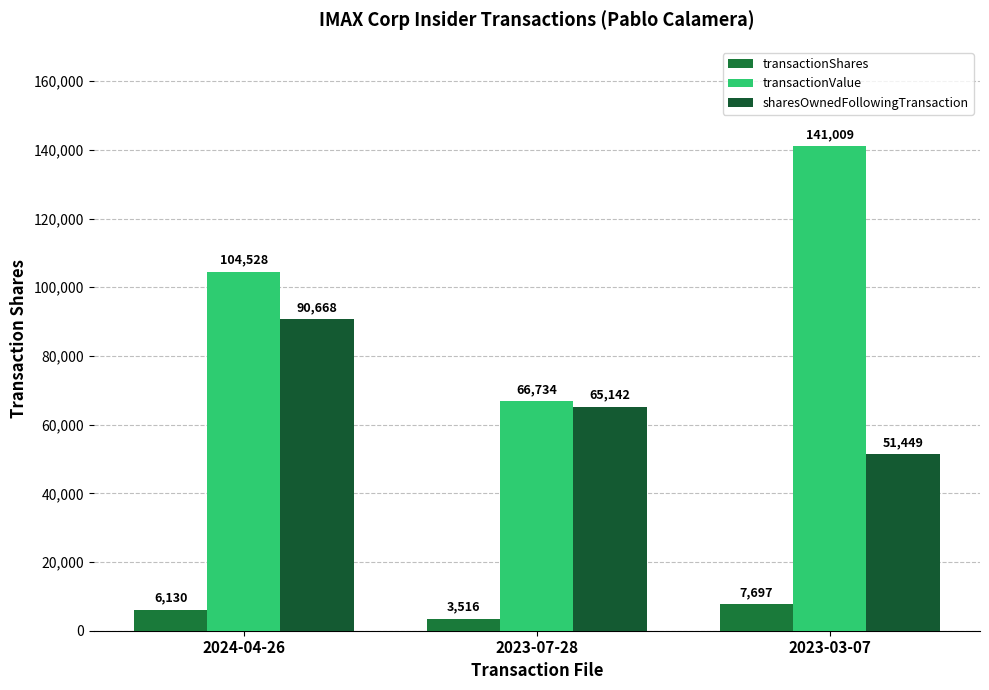

Which series changed the most between 2024-04-26 and 2023-03-07?

sharesOwnedFollowingTransaction